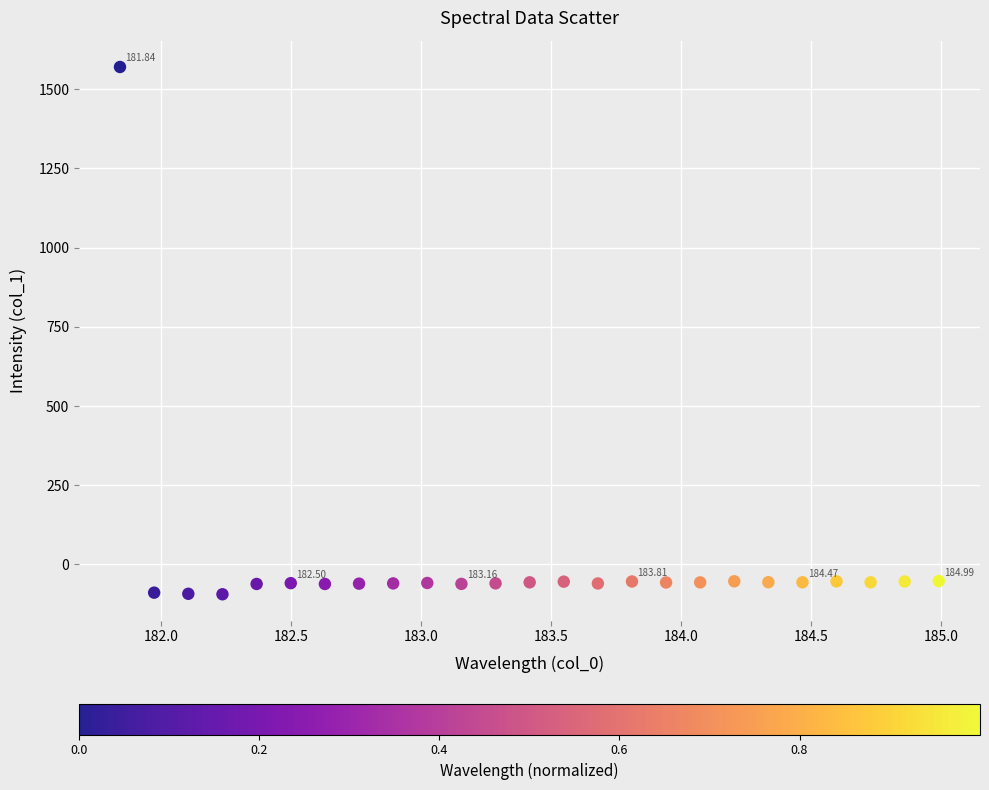

What is the range of Y values (max minus min)?

1664.5